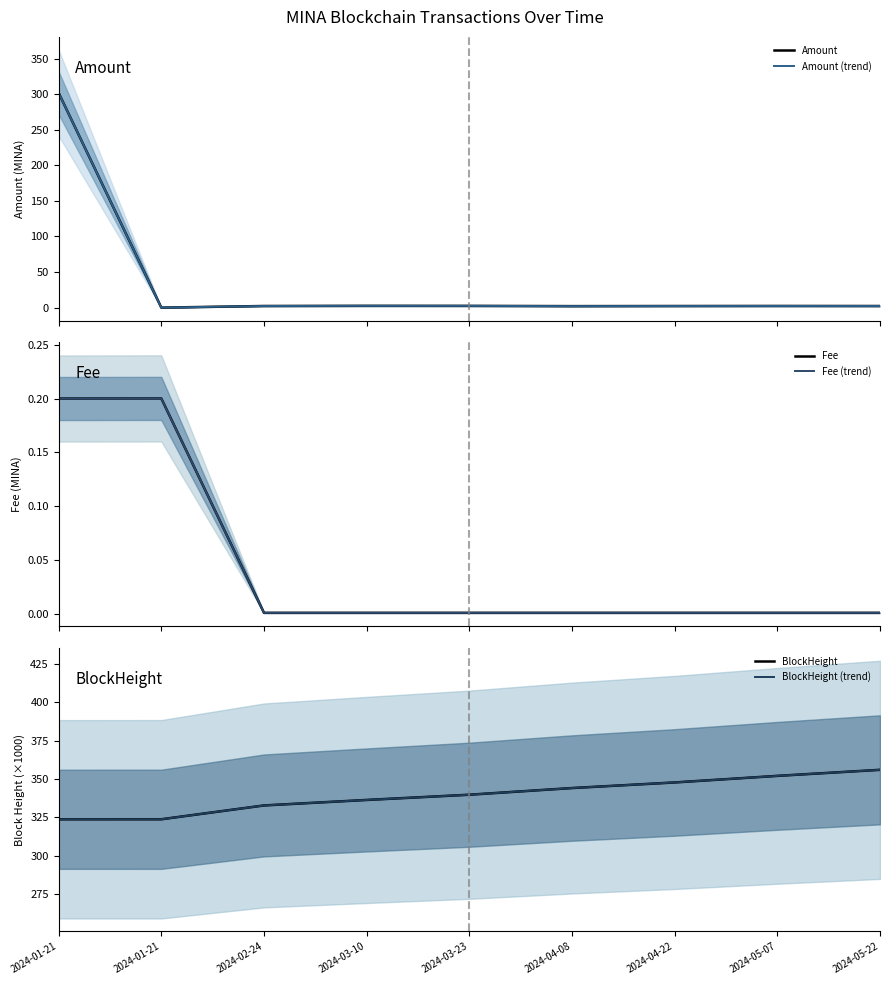

The BlockHeight (trend) series shows 150.0 at 2024-04-08. True or false?

False